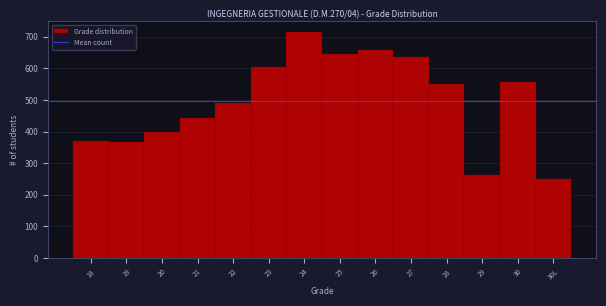

Is it true that the value at 24 is 444?

False